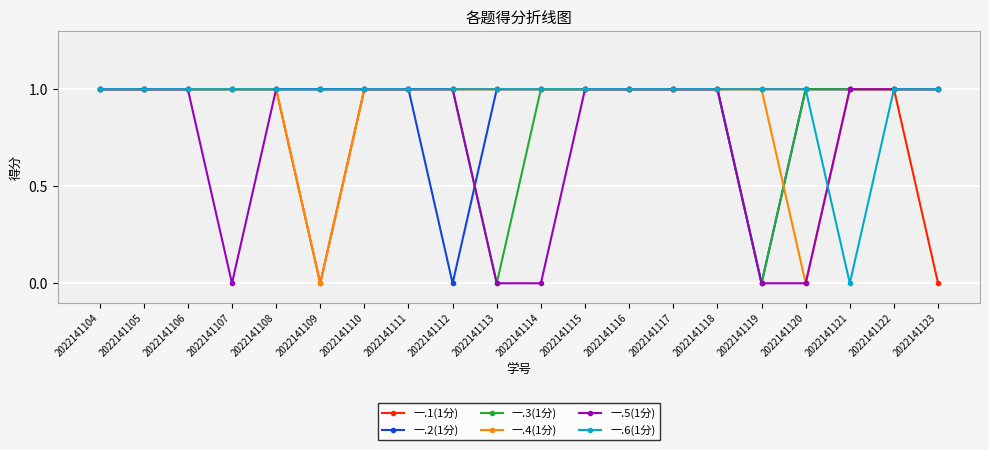

Between 2022141107 and 2022141111, which series saw the biggest shift?

一.5(1分)